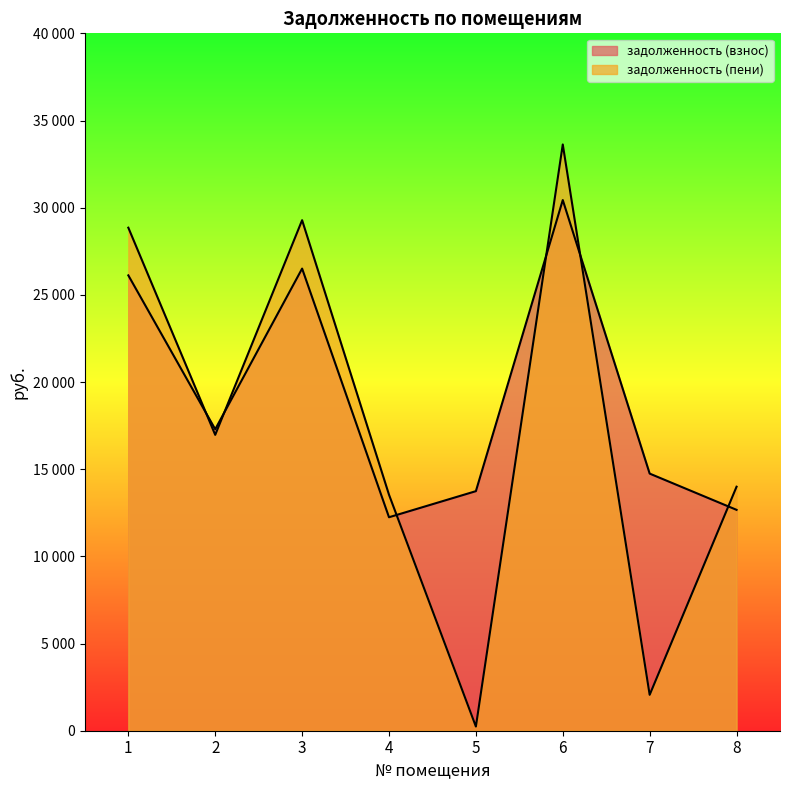

How many data points does each series have?

8